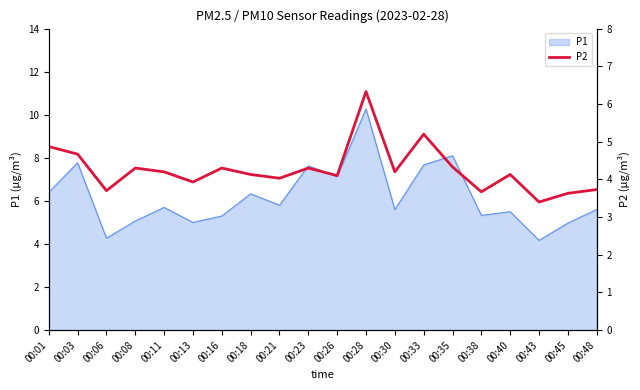

Where does the data first go above 4?

00:01